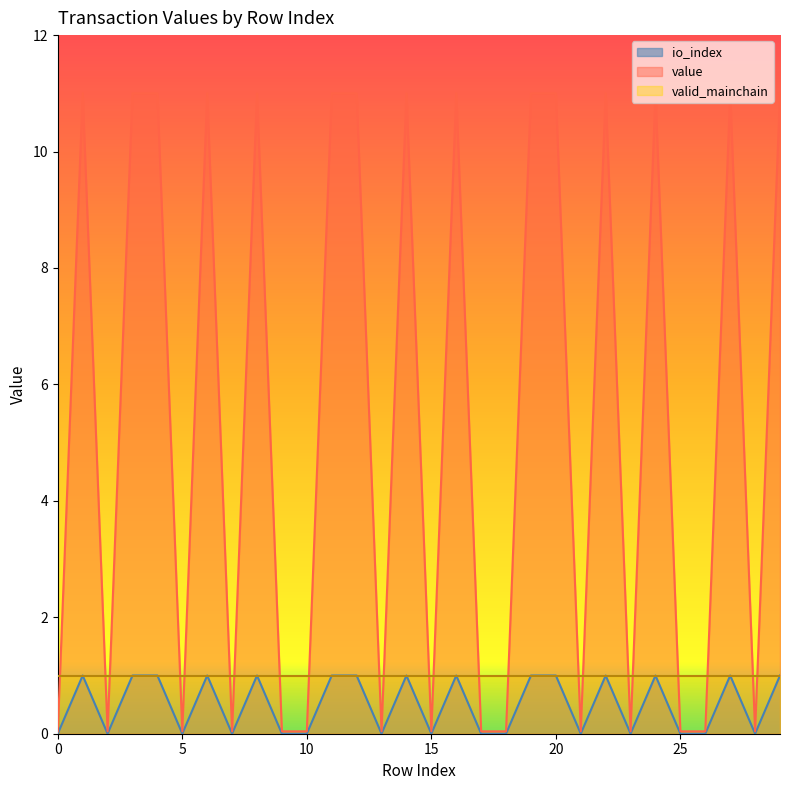

Which series has the largest total across all categories?

value